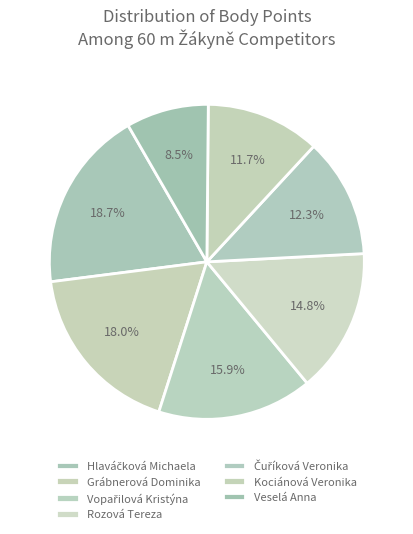

How many slices are in this pie chart?

7